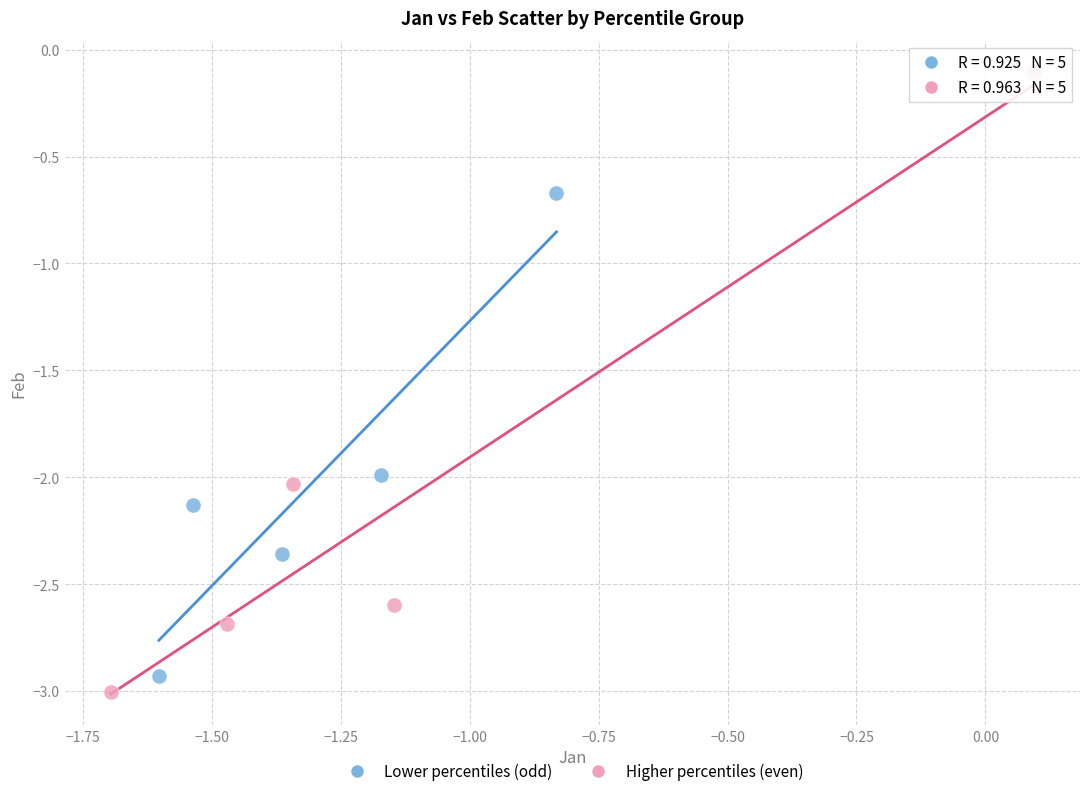

Which series contains the highest Y value?

Higher percentiles (even)